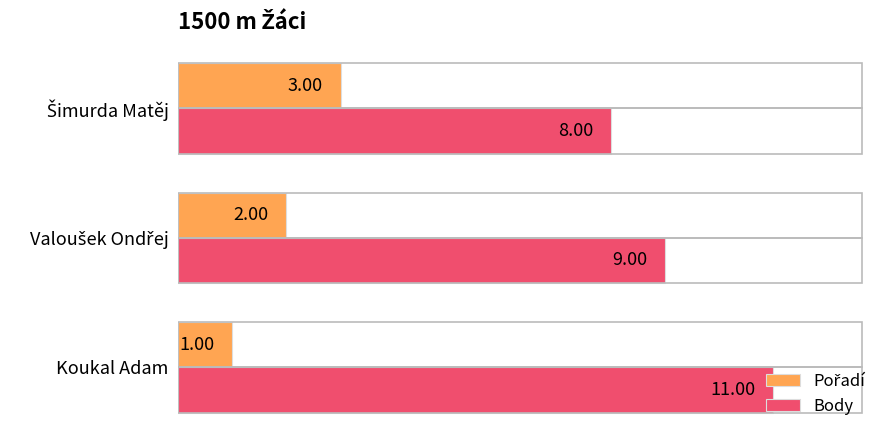

Which category has the lowest value across all series?

Koukal Adam